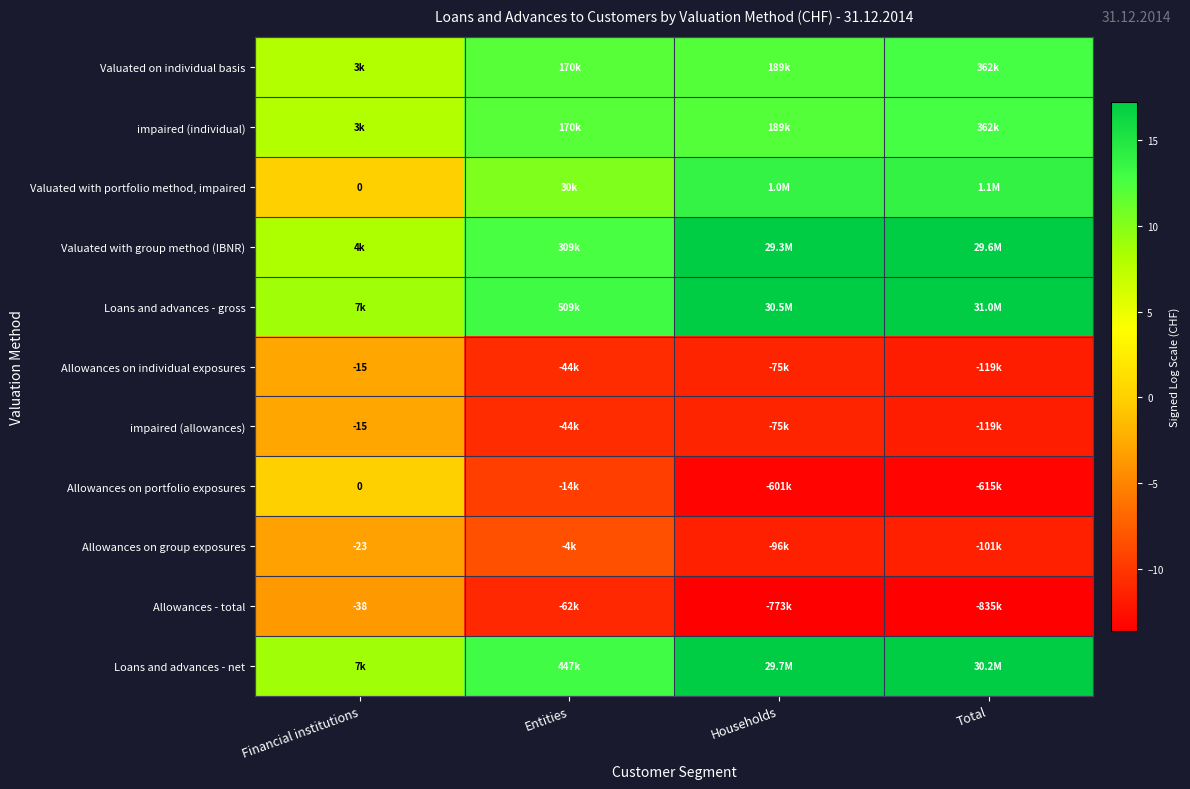

At which label does Loans and advances - gross first exceed 17?

Households